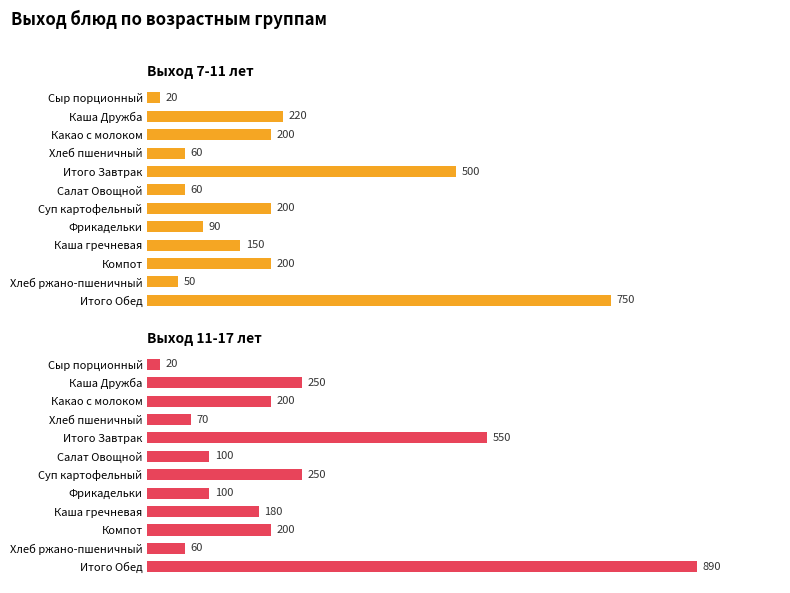

What is the value of the Выход 11-17 лет bar at the 8th from the left?

100